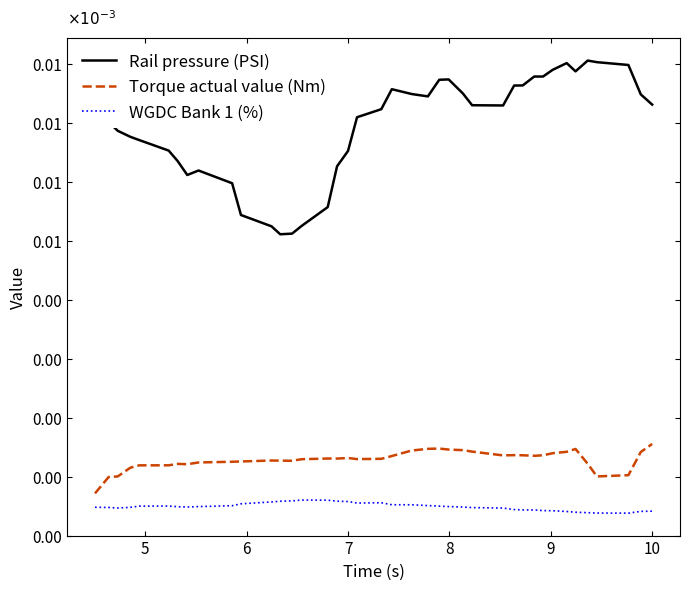

Is this an area chart (filled region under the line)?

No